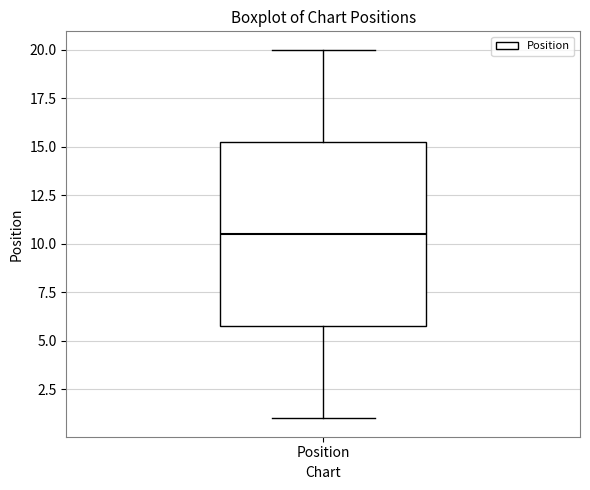

Where is the lower edge of the box for Position on the y-axis? The values are not printed on the chart, so give them approximately, as read against the axis.

6.0